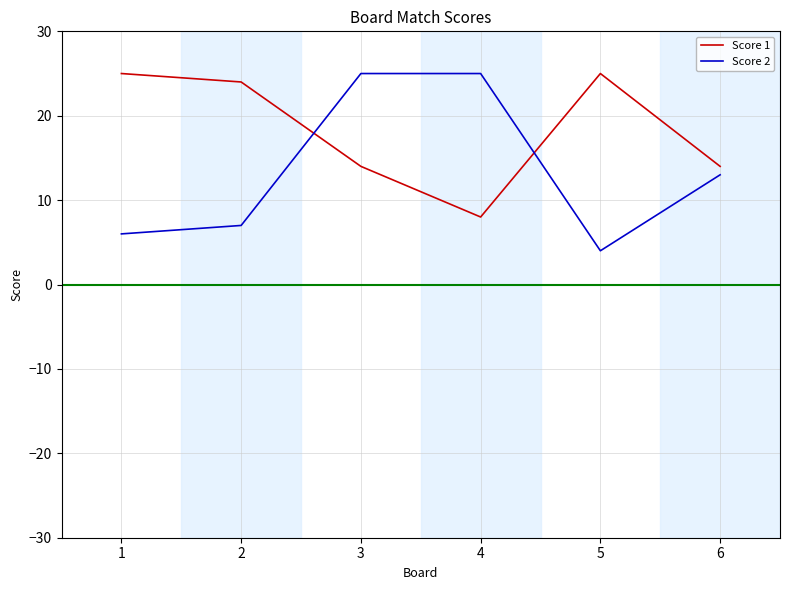

What is the difference between the second highest and minimum values in the Score 2 series?

21